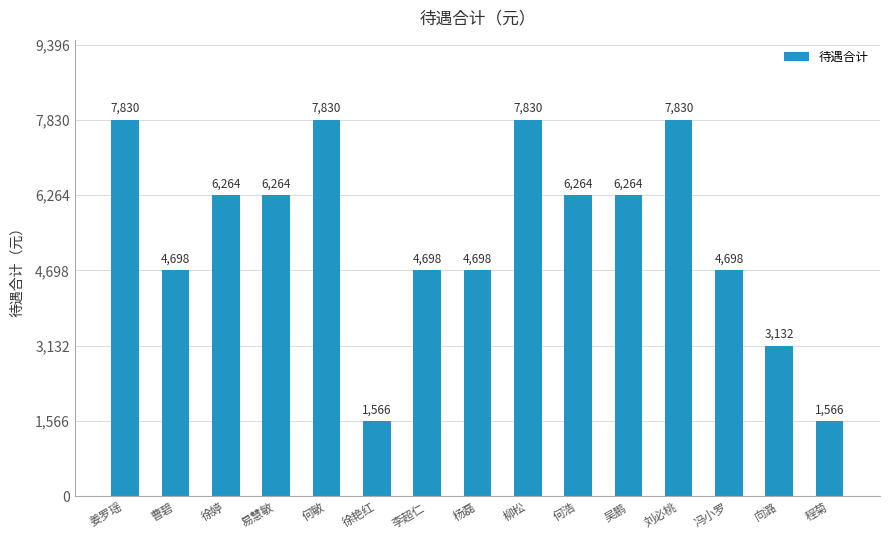

What is the smallest value displayed?

1566